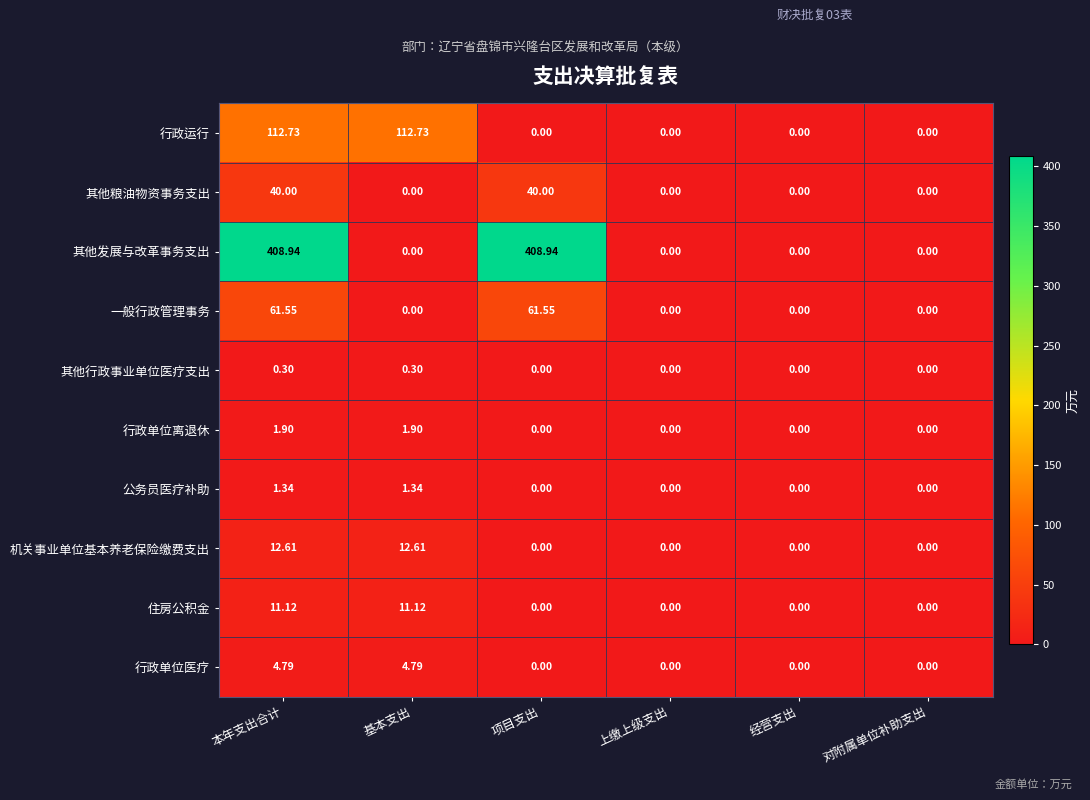

Which series has the largest total across all categories?

其他发展与改革事务支出